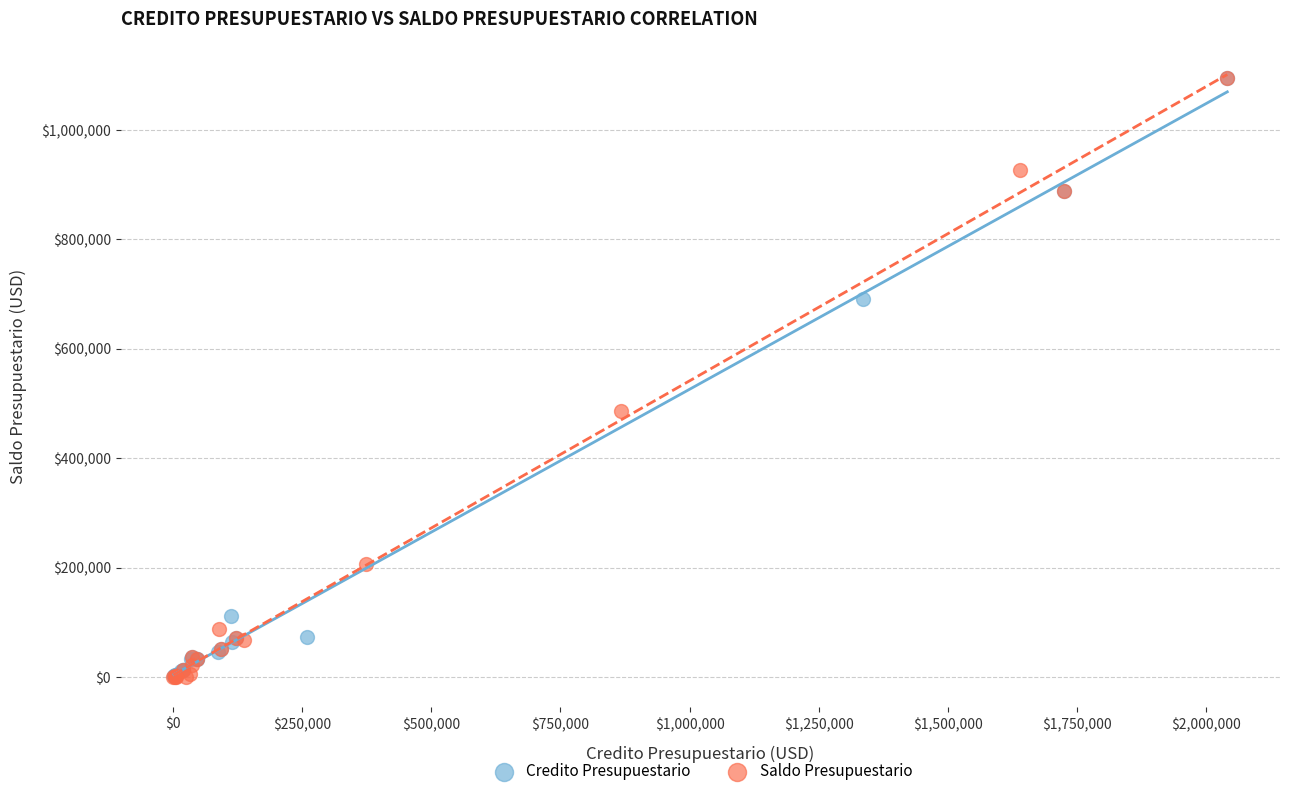

Which series has the widest spread of Y values?

Saldo Presupuestario